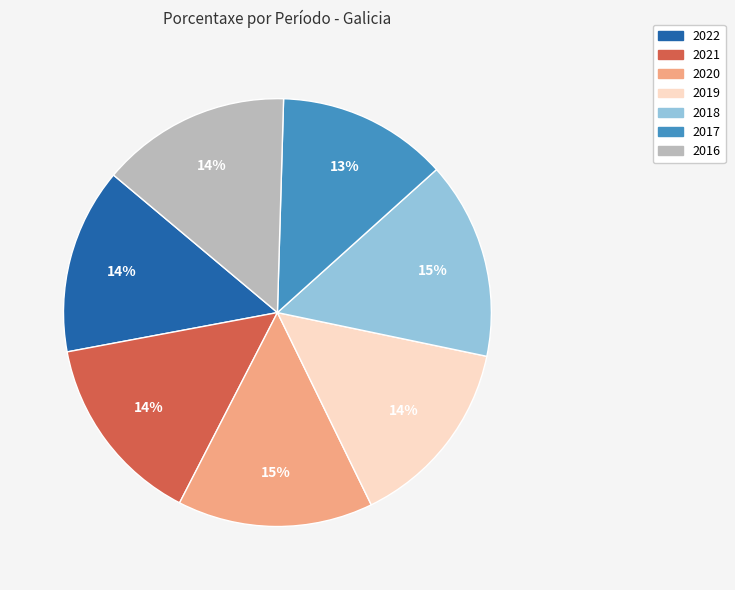

Do 2018 and 2022 together represent more than half of the pie?

No